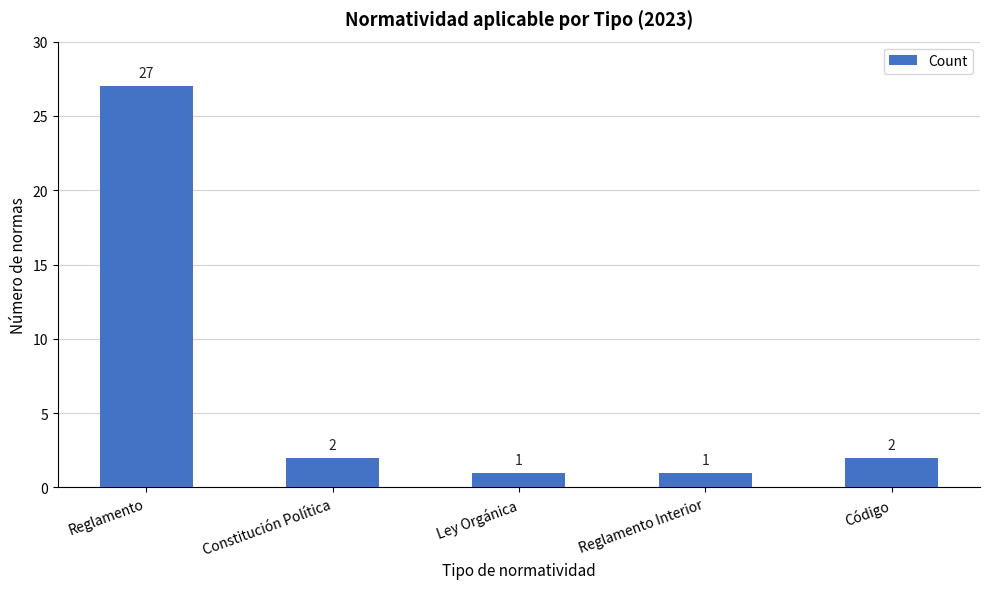

What is the difference between the maximum and minimum values?

26